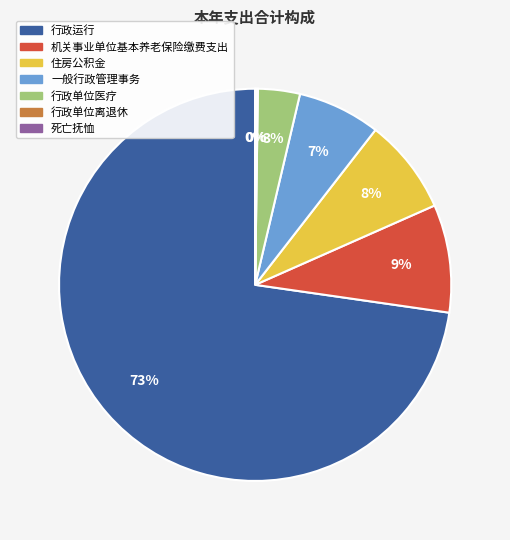

Is it true that 机关事业单位基本养老保险缴费支出 is 2% of the pie?

False